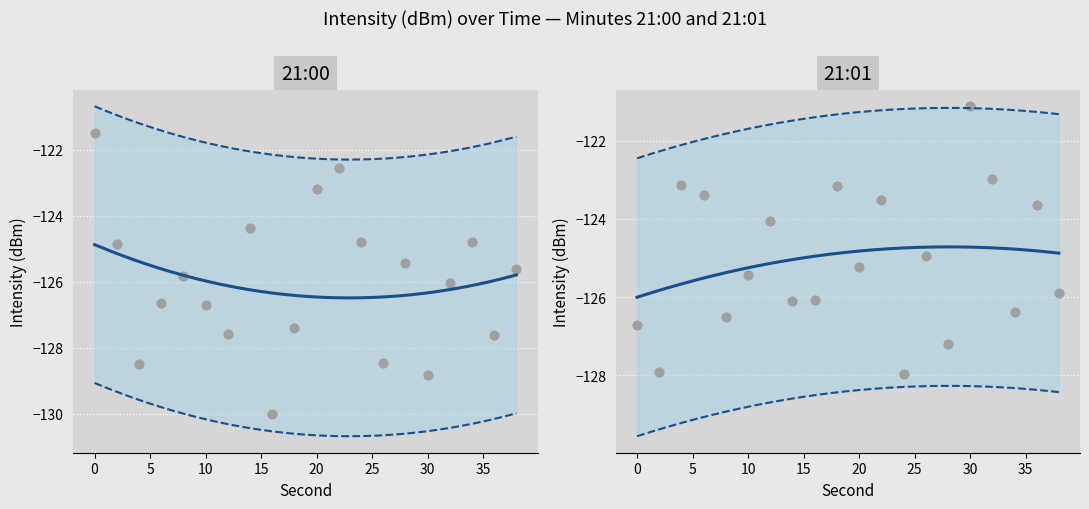

Which series contains the lowest Y value?

21:00